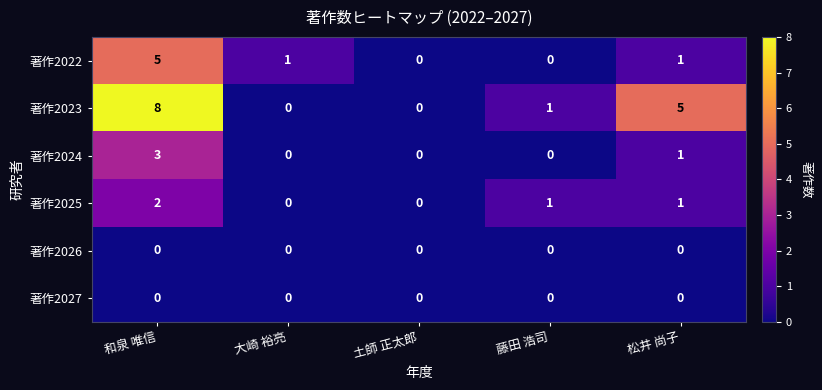

The 著作2025 series shows 1 at 大崎 裕亮. True or false?

False